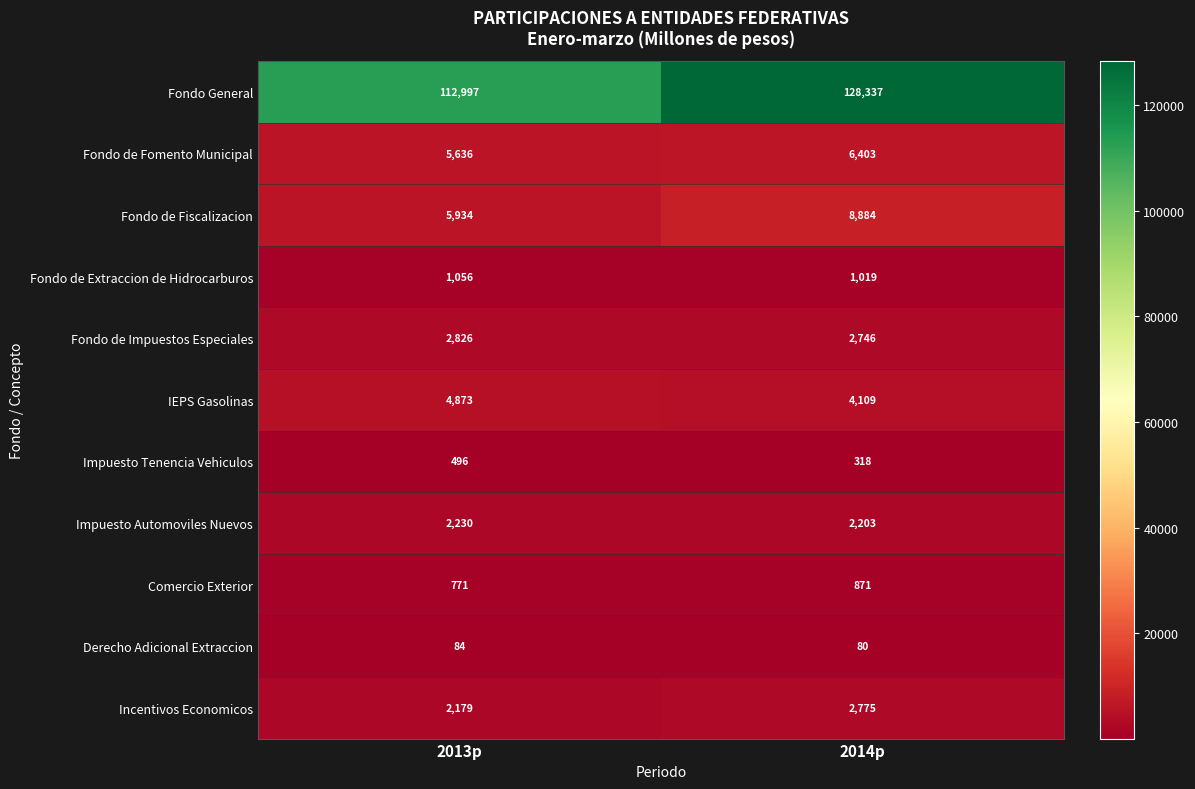

At 2014p, list the series in order from smallest to largest.

Derecho Adicional Extraccion, Impuesto Tenencia Vehiculos, Comercio Exterior, Fondo de Extraccion de Hidrocarburos, Impuesto Automoviles Nuevos, Fondo de Impuestos Especiales, Incentivos Economicos, IEPS Gasolinas, Fondo de Fomento Municipal, Fondo de Fiscalizacion, Fondo General